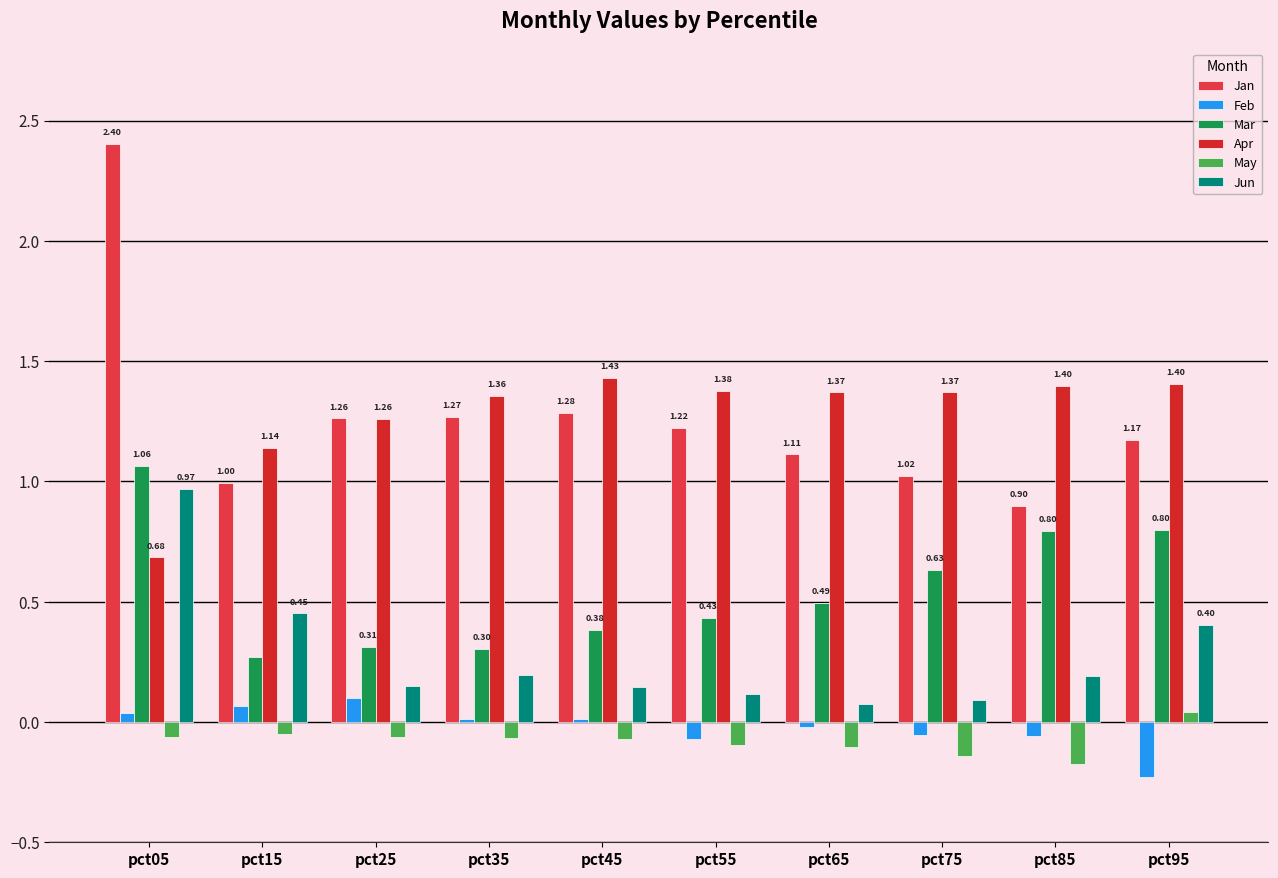

The value of Mar at pct95 is 1.1. True or false?

False